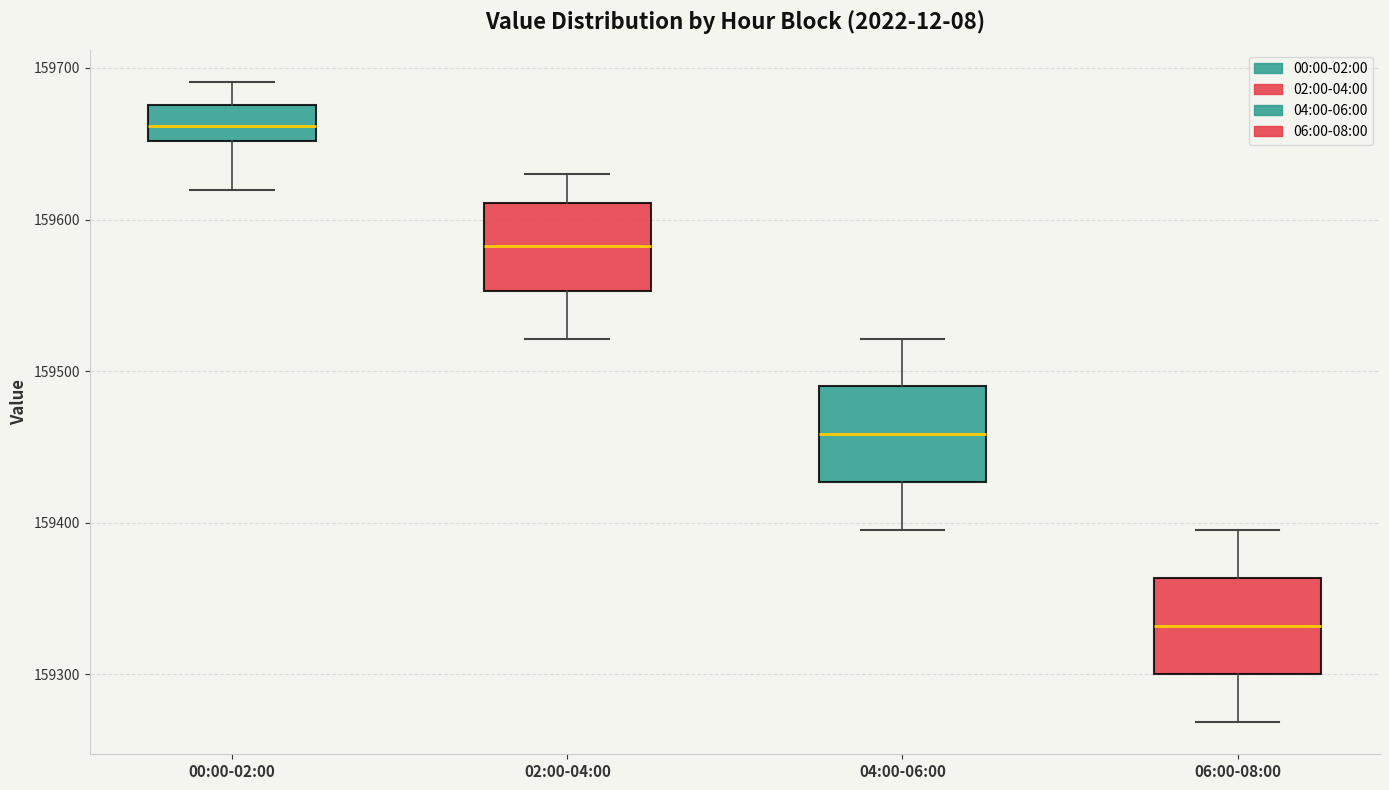

Where does the median line of the box for 06:00-08:00 sit on the y-axis? The values are not printed on the chart, so give them approximately, as read against the axis.

159330